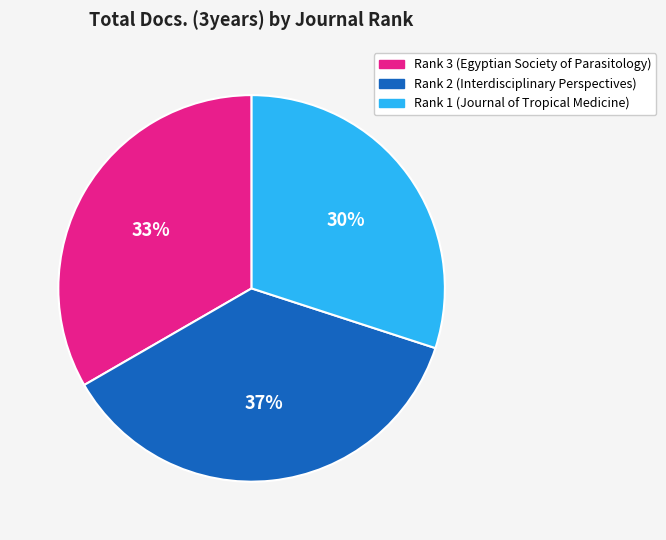

Rank the categories by value from lowest to highest.

Rank 1 (Journal of Tropical Medicine), Rank 3 (Egyptian Society of Parasitology), Rank 2 (Interdisciplinary Perspectives)